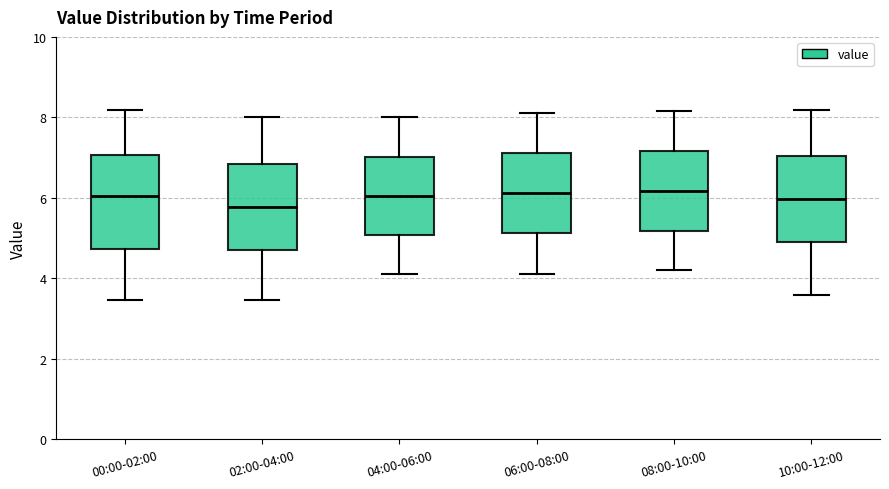

Reading left to right, transcribe this box plot: for each box, give where its median line is, the range the box spans, and where its two whiskers end, as read against the y-axis. The values are not printed on the chart, so give them approximately, as read against the axis.

00:00-02:00: median 6.0, box 4.8 to 7.0, whiskers 3.4 to 8.2
02:00-04:00: median 5.8, box 4.8 to 6.8, whiskers 3.4 to 8.0
04:00-06:00: median 6.0, box 5.0 to 7.0, whiskers 4.2 to 8.0
06:00-08:00: median 6.2, box 5.2 to 7.2, whiskers 4.2 to 8.2
08:00-10:00: median 6.2, box 5.2 to 7.2, whiskers 4.2 to 8.2
10:00-12:00: median 6.0, box 5.0 to 7.0, whiskers 3.6 to 8.2